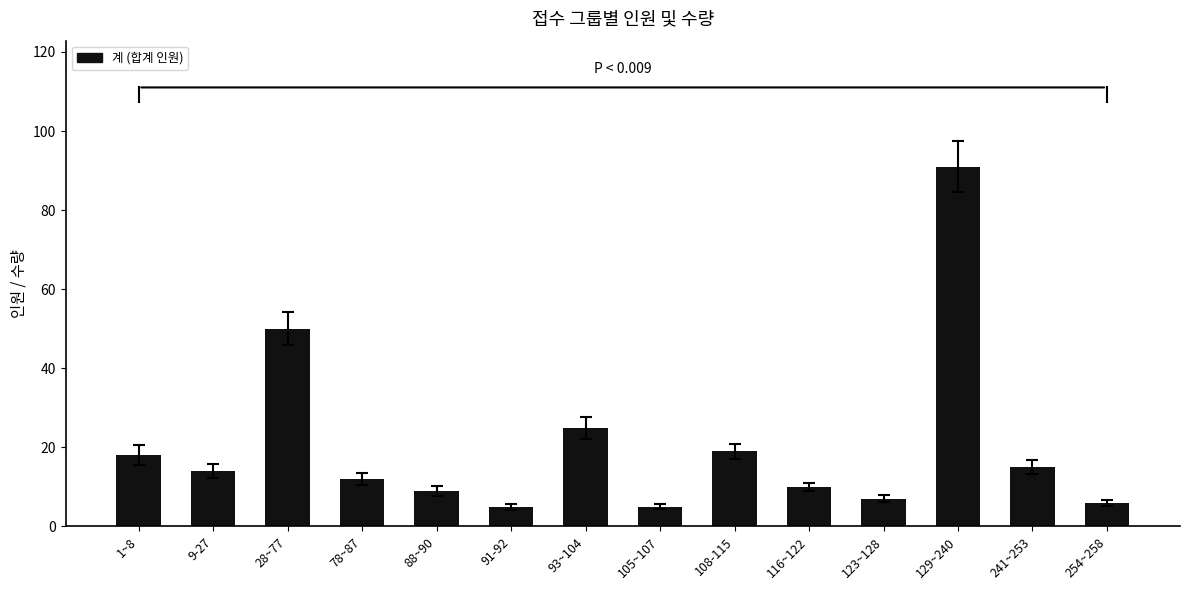

At which category does the chart reach its peak across all series?

129~240